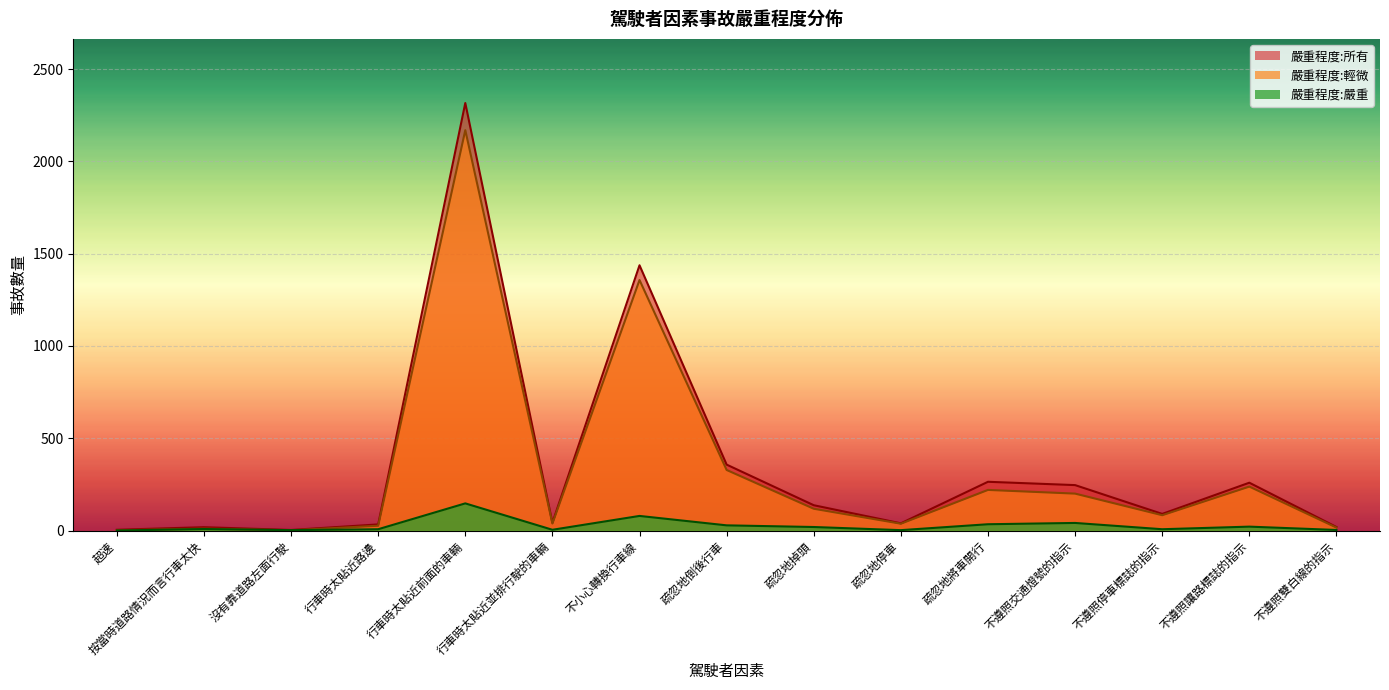

What is the difference between the second highest and second lowest values in the 嚴重程度:嚴重 series?

77